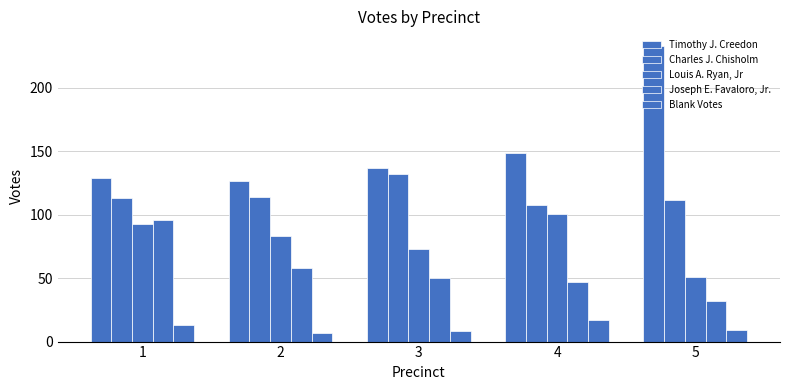

Is the value of Louis A. Ryan, Jr at 2 greater than the value of Charles J. Chisholm at 1?

No